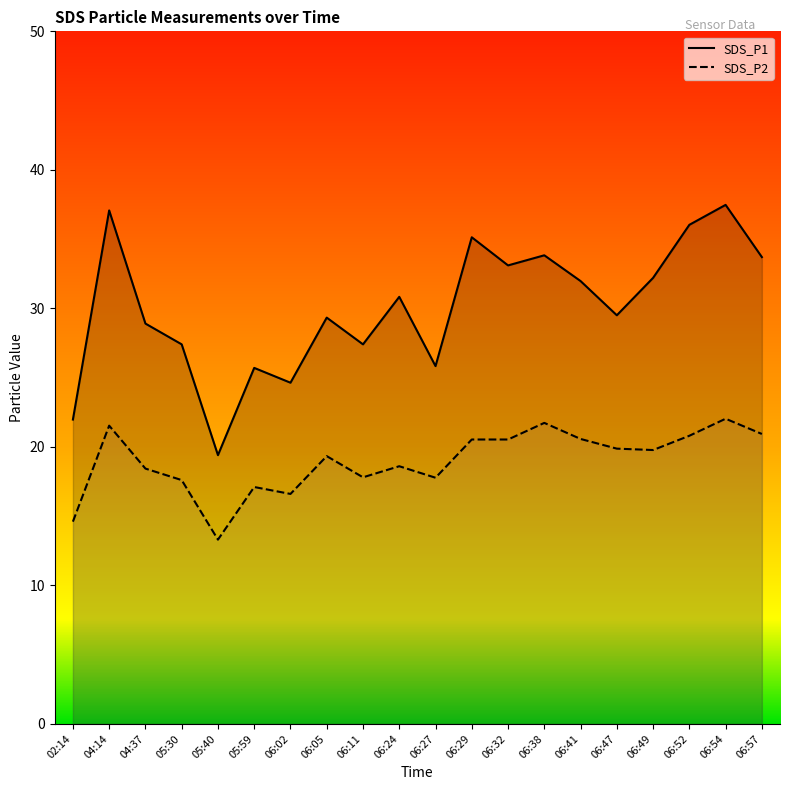

Which category has the highest value in the SDS_P1 series?

06:54